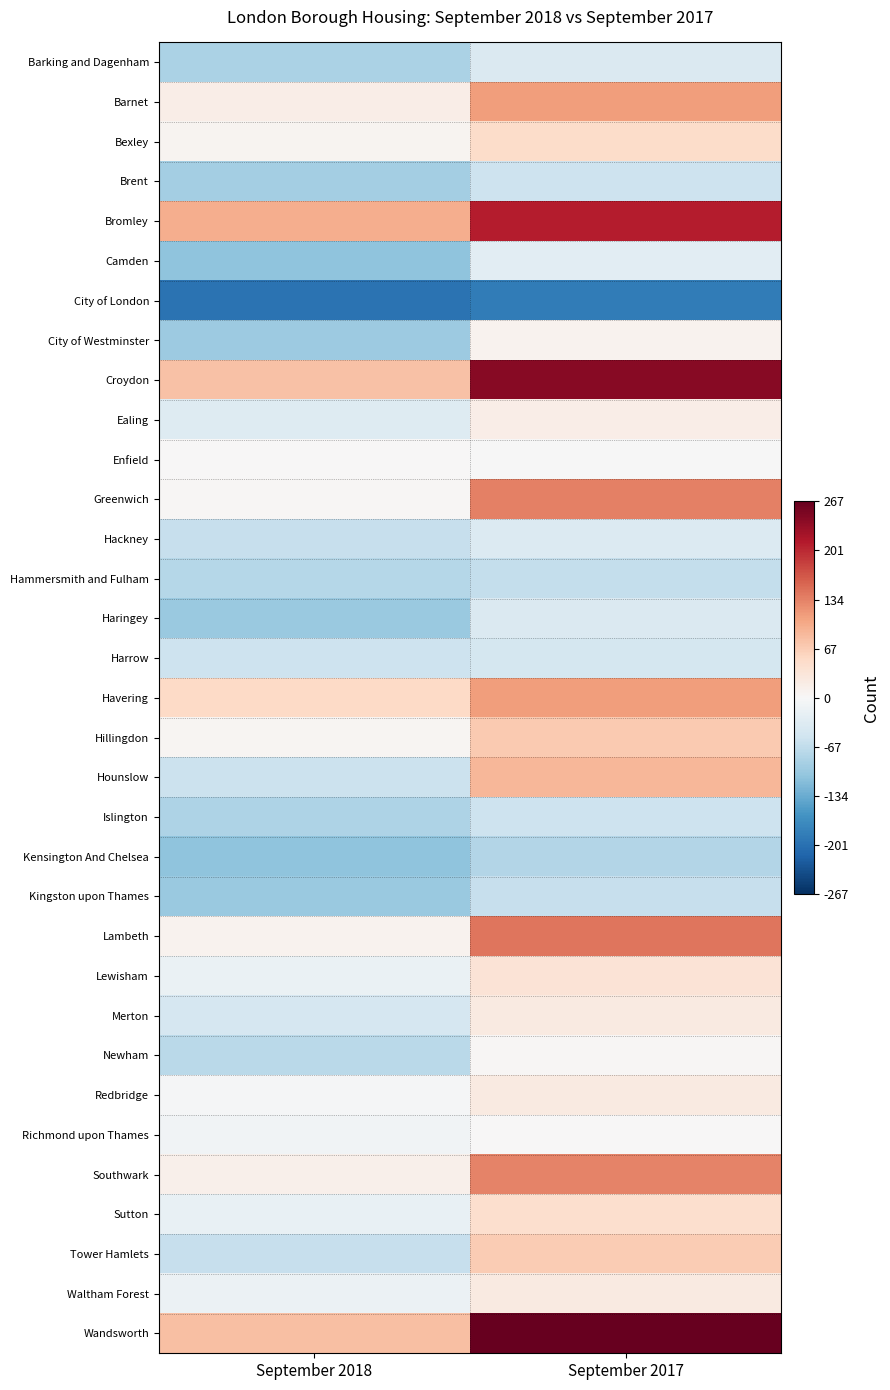

What is the total value across all series at September 2018?

-1122.5